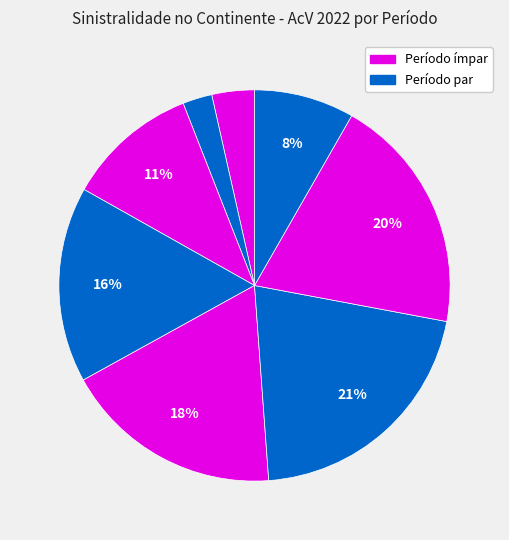

How many segments does this pie chart have?

8